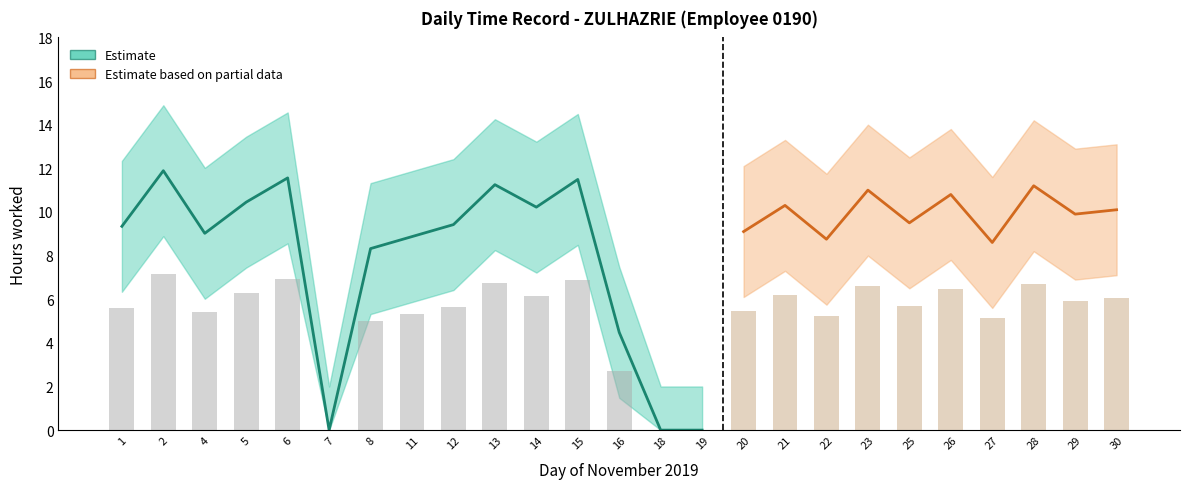

How many data points in Low_upper are above 12?

17